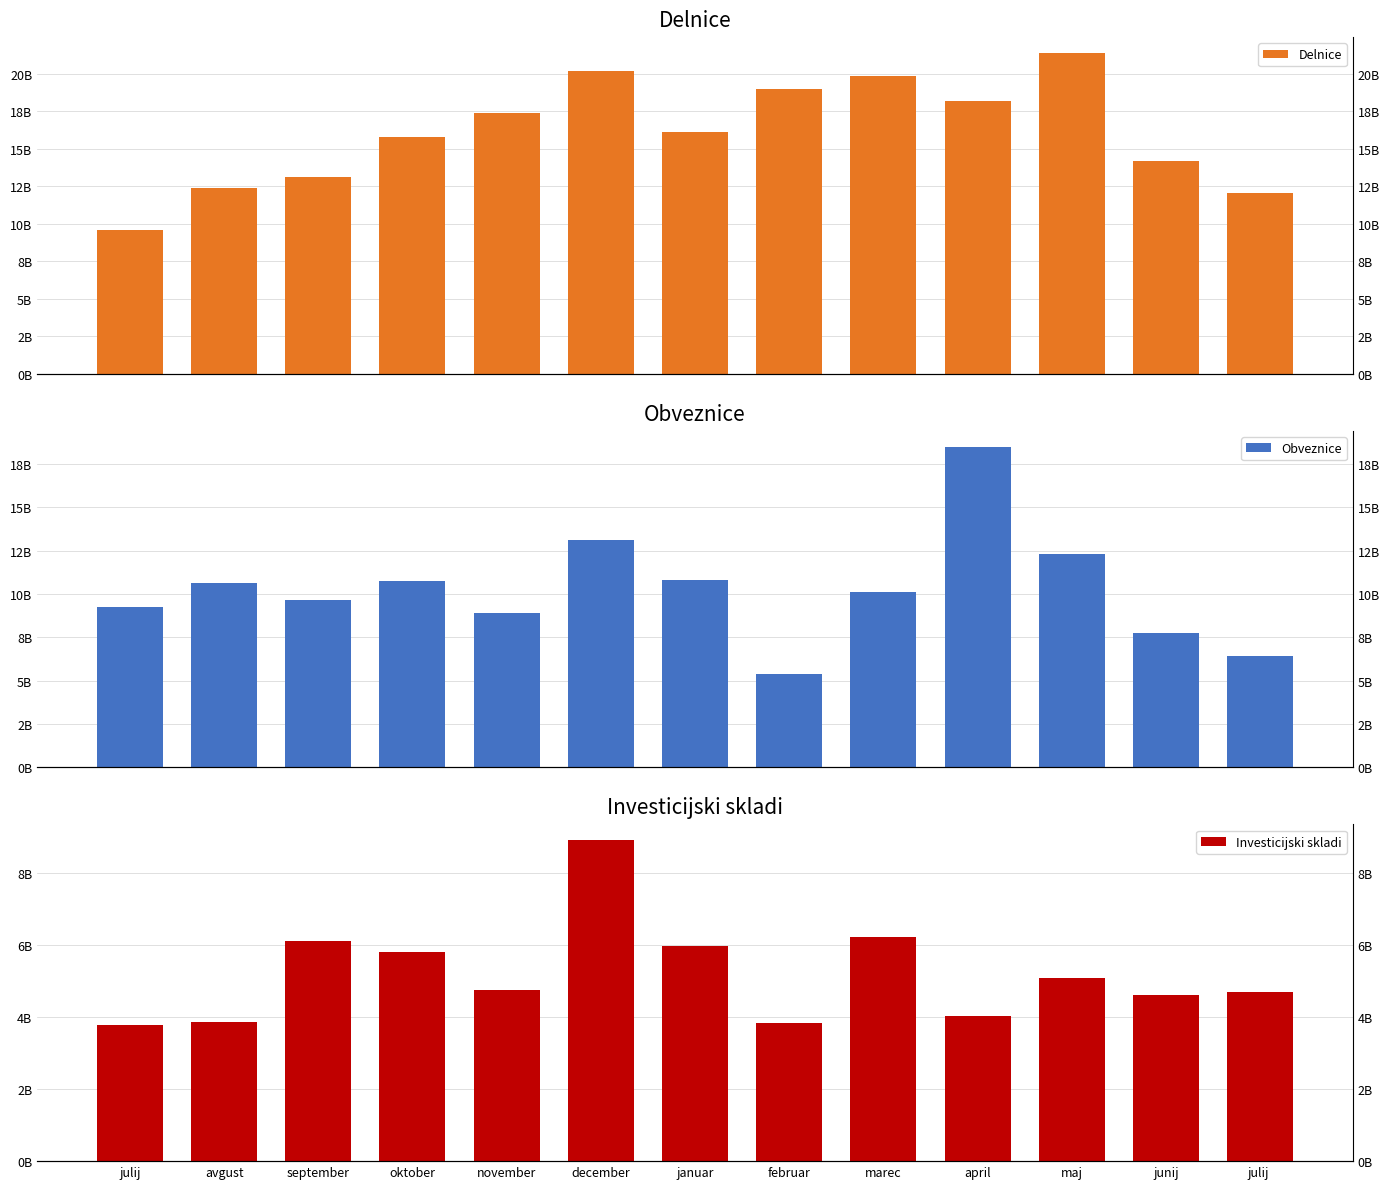

What value does the Investicijski skladi series have at julij?

3780833932.2